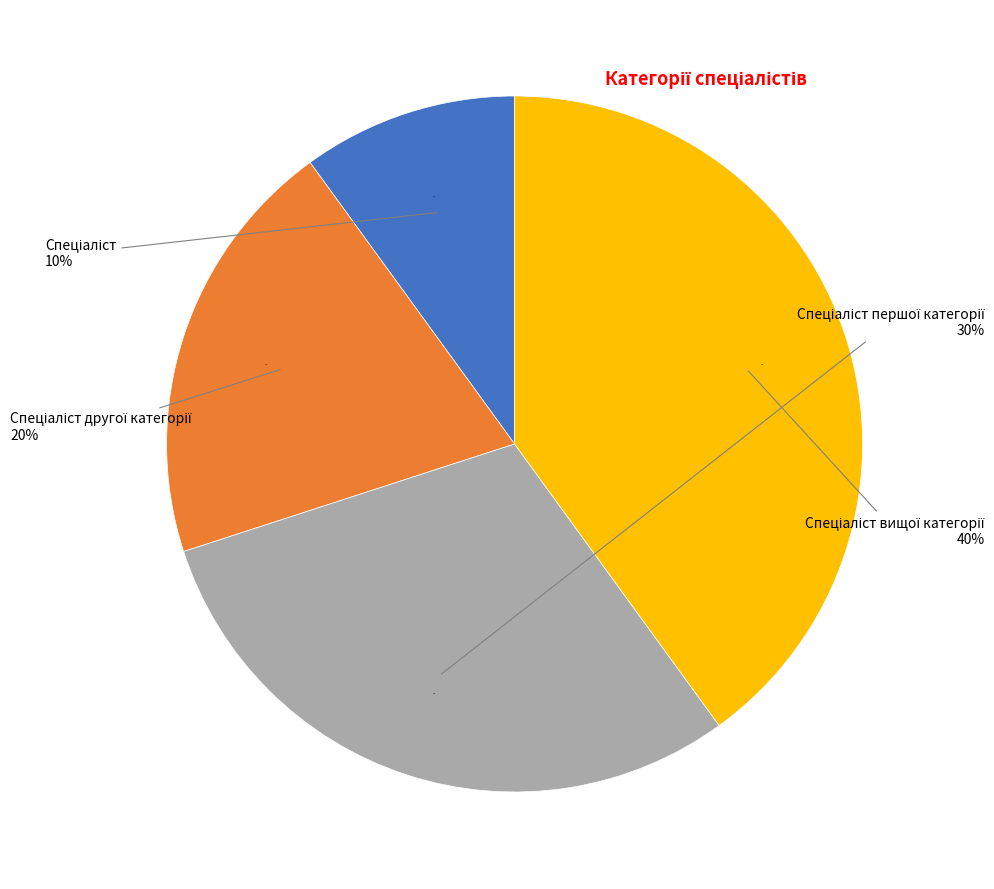

Count the number of slices in the pie.

4